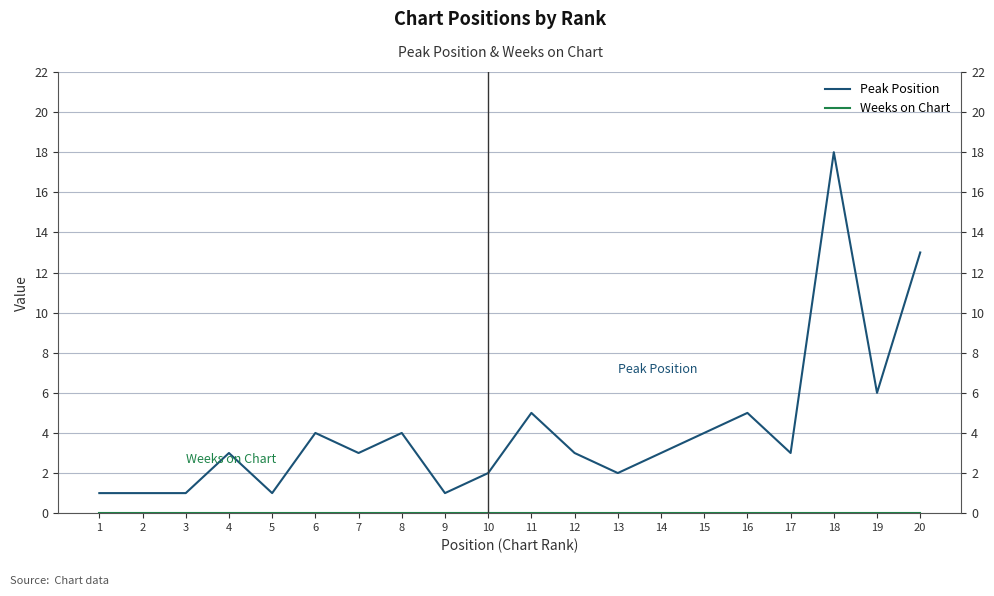

What is the average value of the Peak Position series?

4